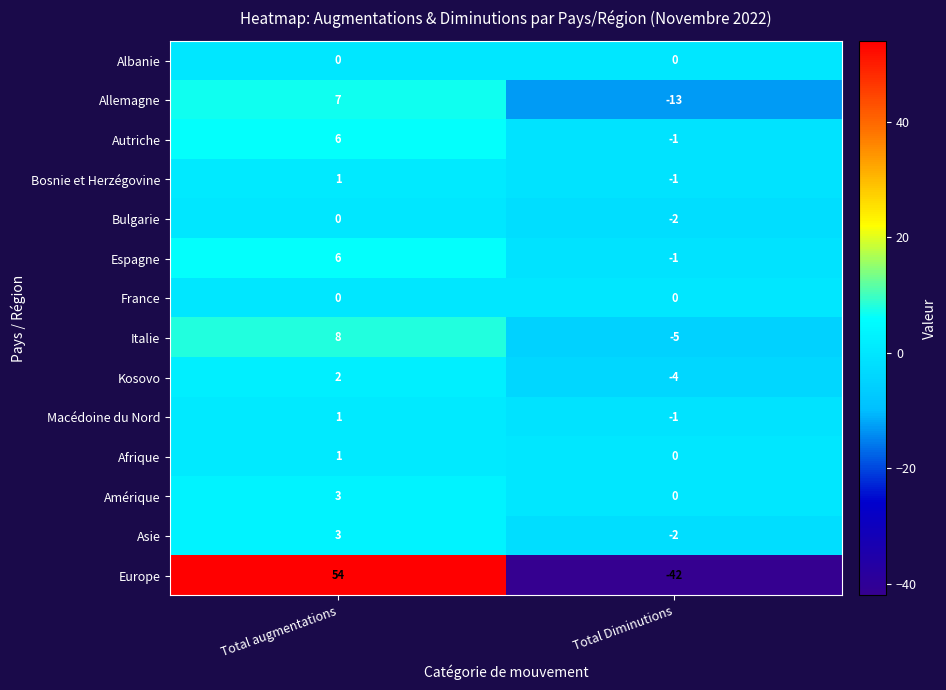

What is the maximum value shown in the chart?

54